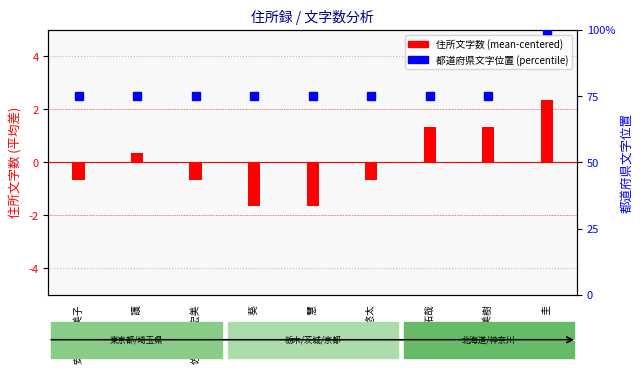

Which series reaches the minimum Y coordinate?

住所文字数 (mean-centered)